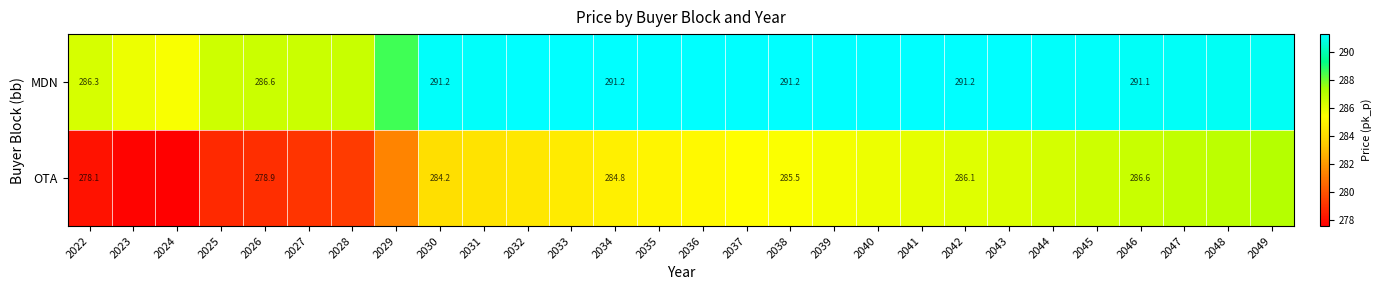

Where is OTA nearest to the value 282?

2029